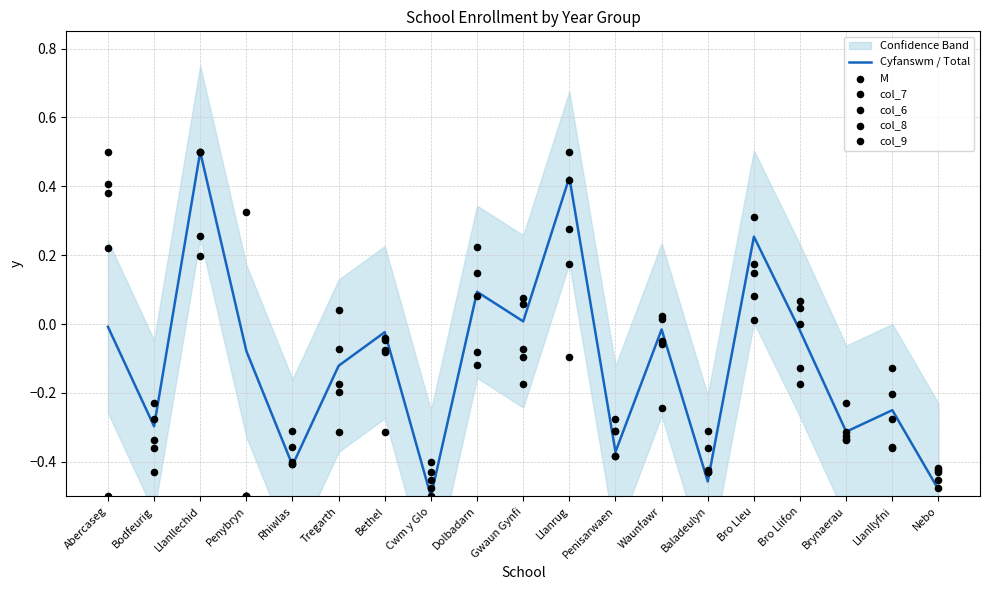

What is the total value across all series at Bro Llifon?

-0.2